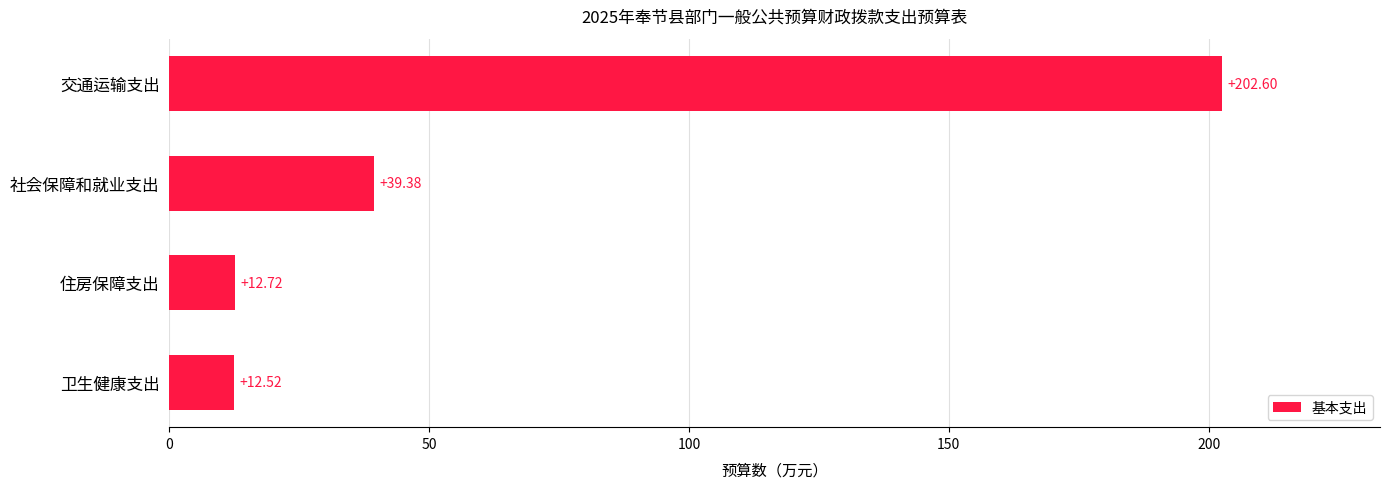

What is the change in value from 住房保障支出 to 交通运输支出?

+189.9